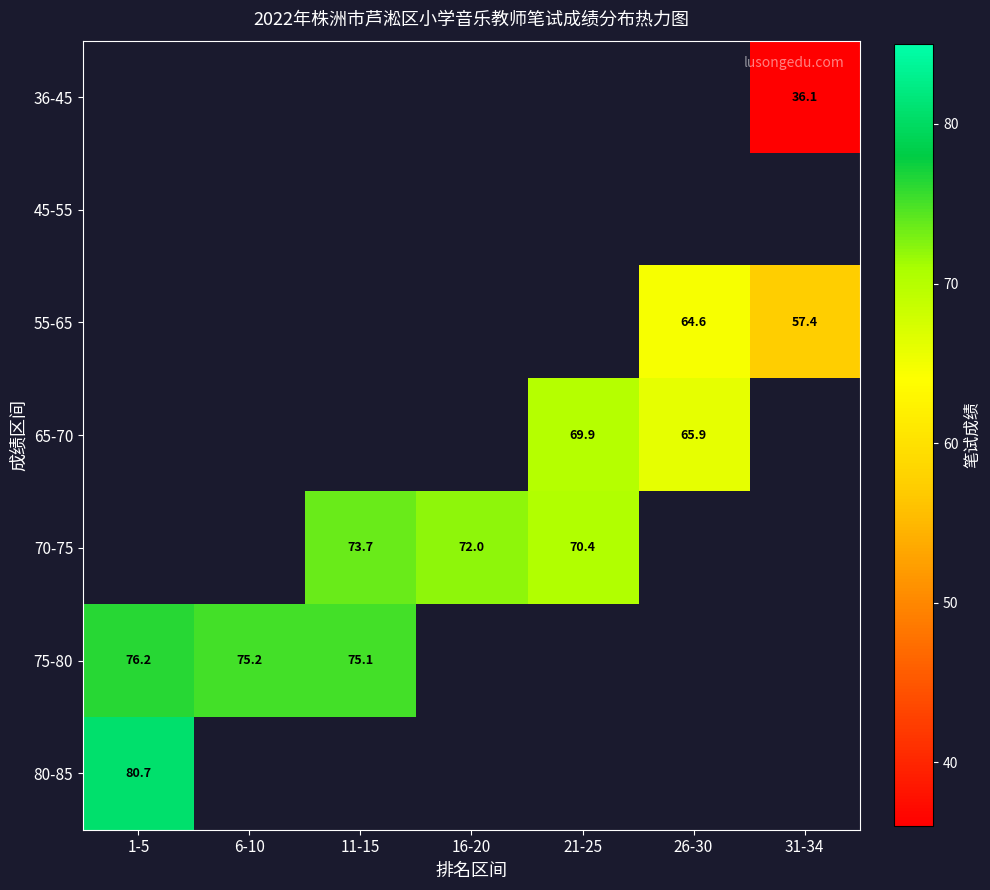

True or false: 75-80 has a value of 101.4 at 11-15.

False